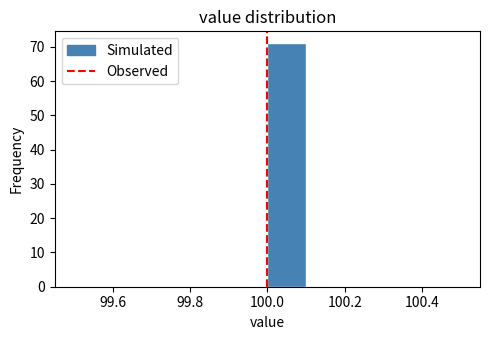

Reading left to right, transcribe this chart: for each bar, give the range it covers on the x-axis and its height. The values are not printed on the chart, so give them approximately, as read against the axis.

99.5 to 99.6: 0
99.6 to 99.7: 0
99.7 to 99.8: 0
99.8 to 99.9: 0
99.9 to 100.0: 0
100.0 to 100.1: 71
100.1 to 100.2: 0
100.2 to 100.3: 0
100.3 to 100.4: 0
100.4 to 100.5: 0